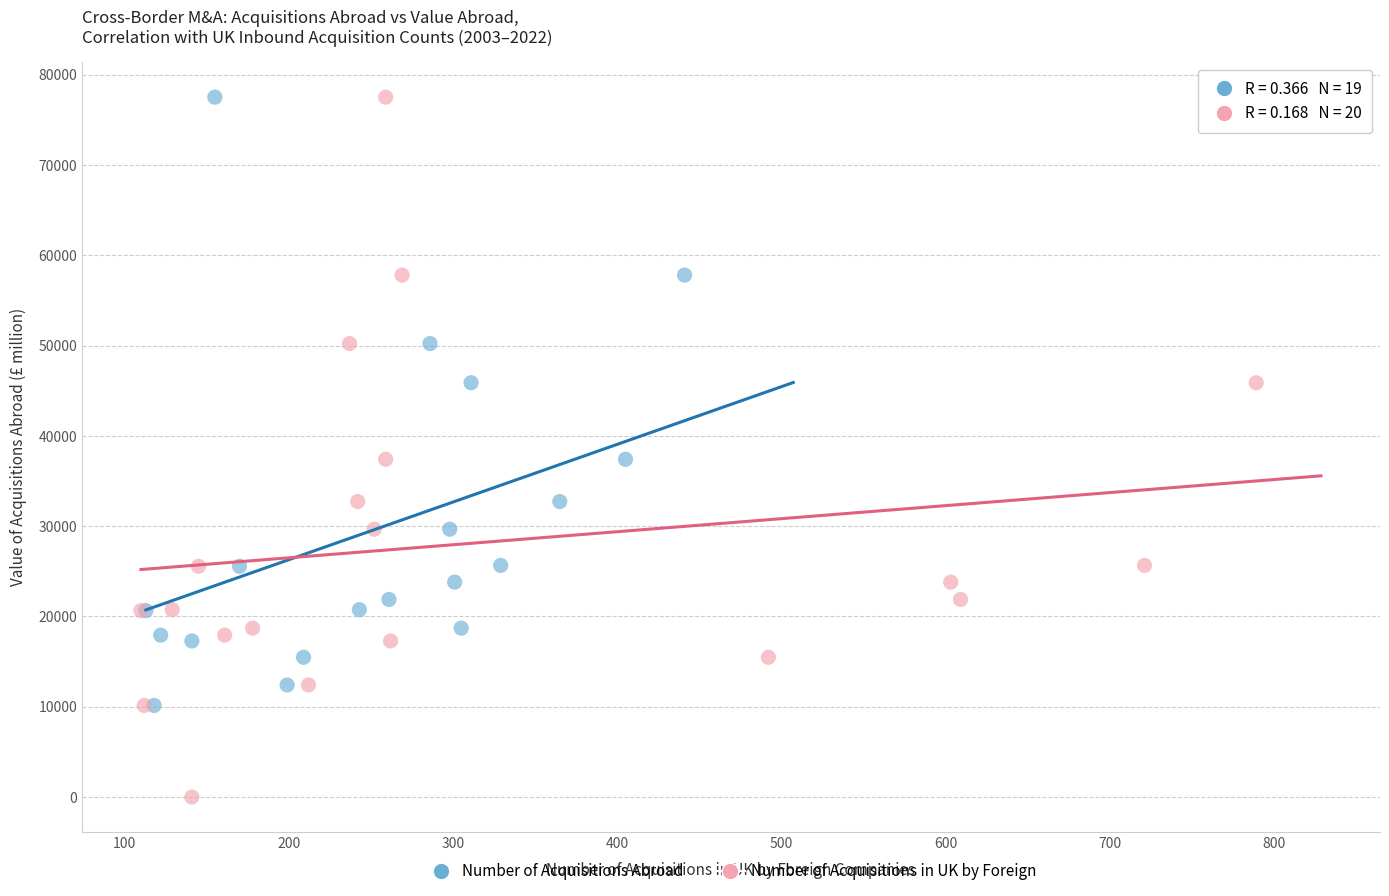

Which series has the widest spread of Y values?

Number of Acquisitions in UK by Foreign